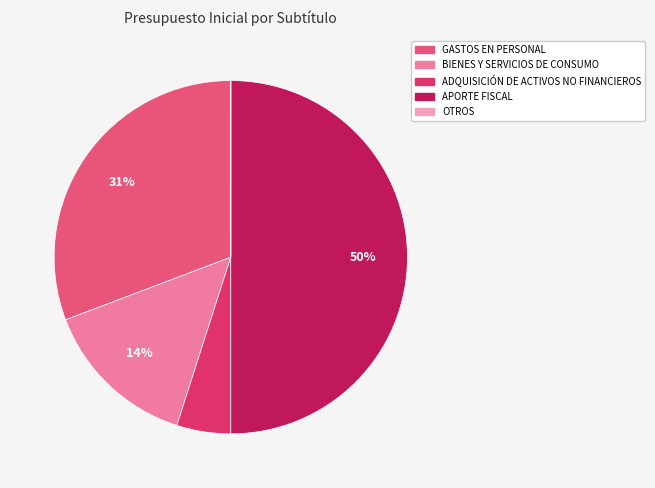

The BIENES Y SERVICIOS DE CONSUMO slice represents 2% of the pie. True or false?

False